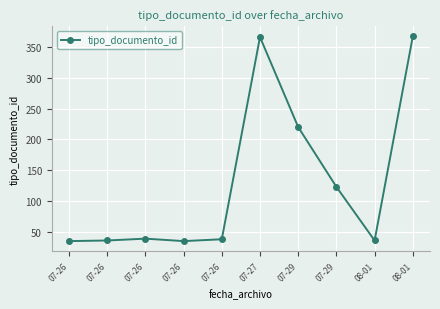

How many lines are shown in the chart?

1